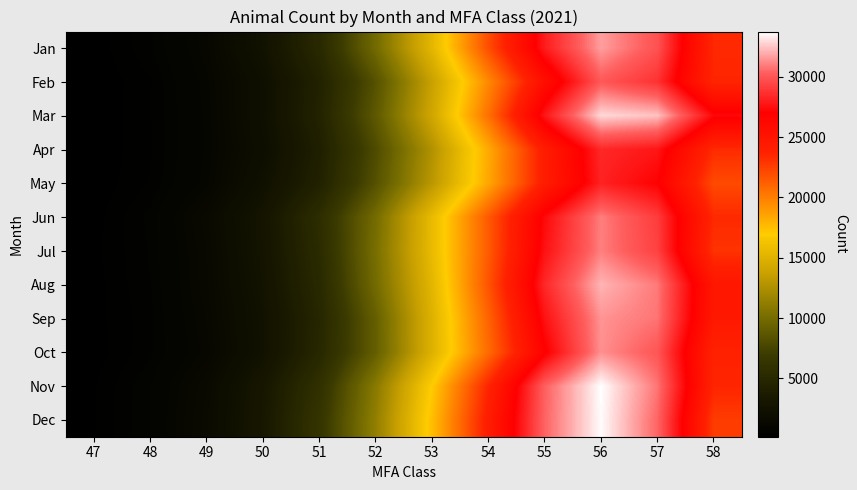

What is the total value across all series at 55?

328392